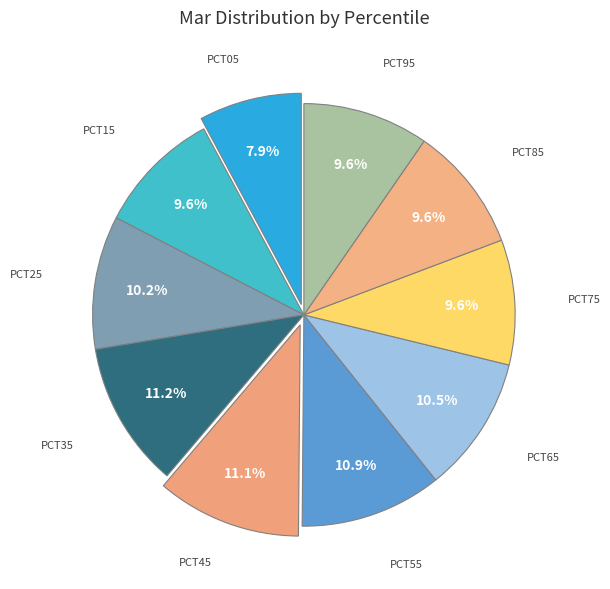

How many segments does this pie chart have?

10